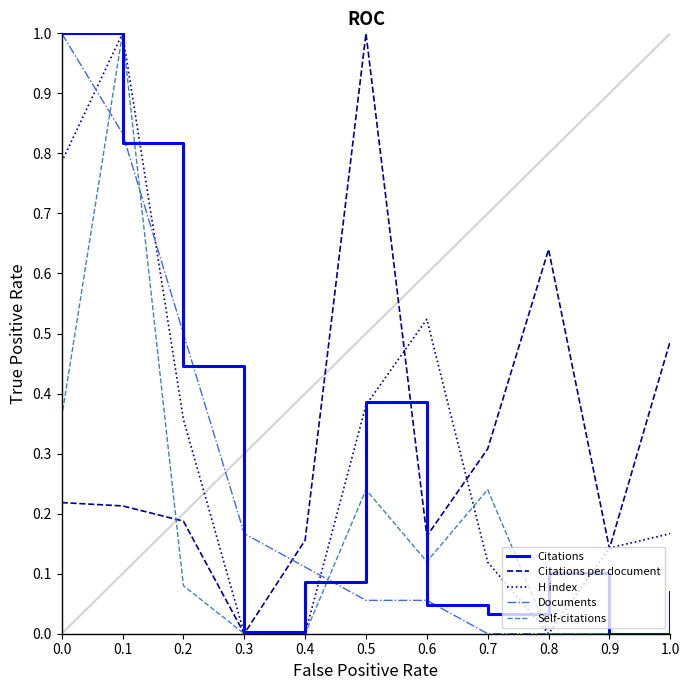

What position from the left is 0.8?

9